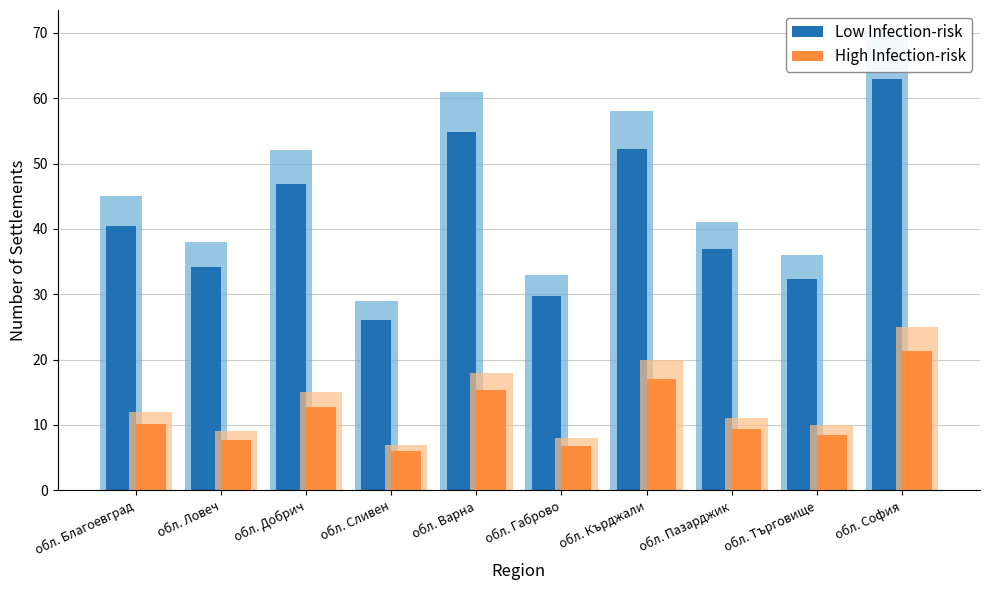

What is the label of the 2nd bar from the left?

обл. Ловеч